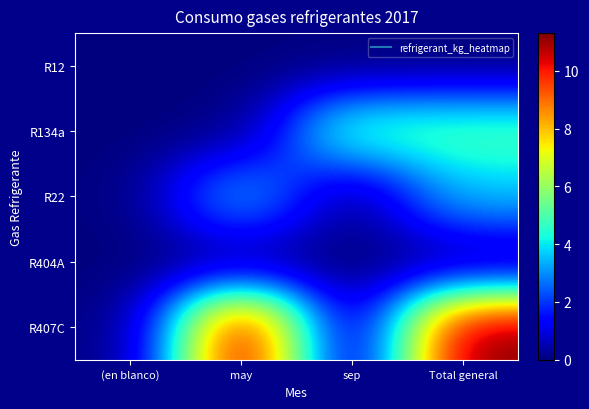

What is the greatest value displayed?

11.3